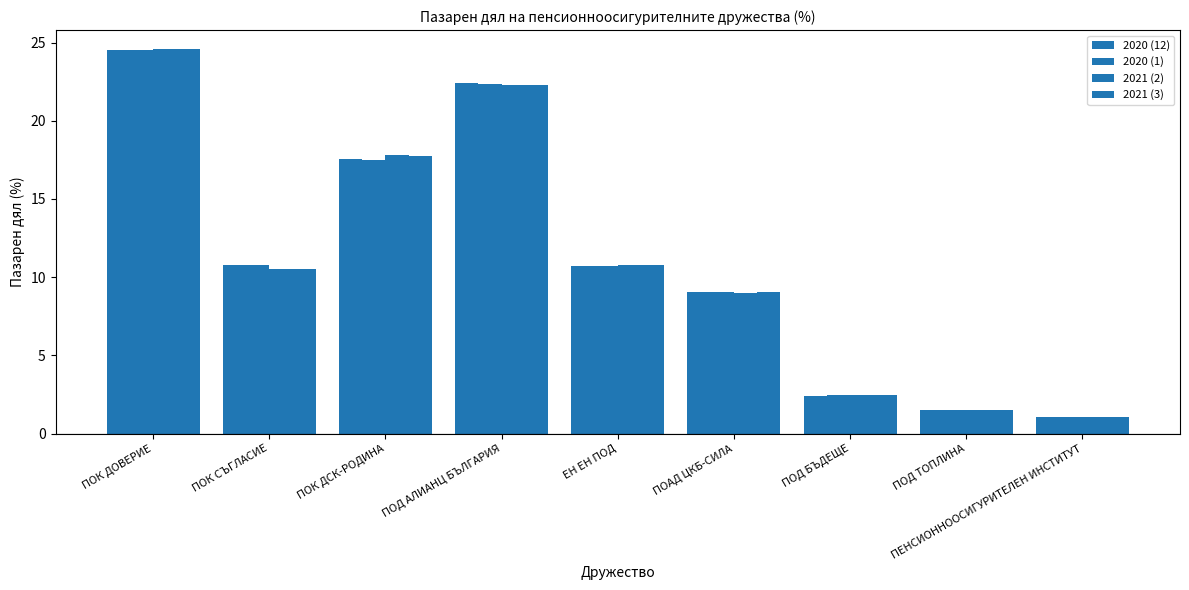

How many bars are there in total?

36